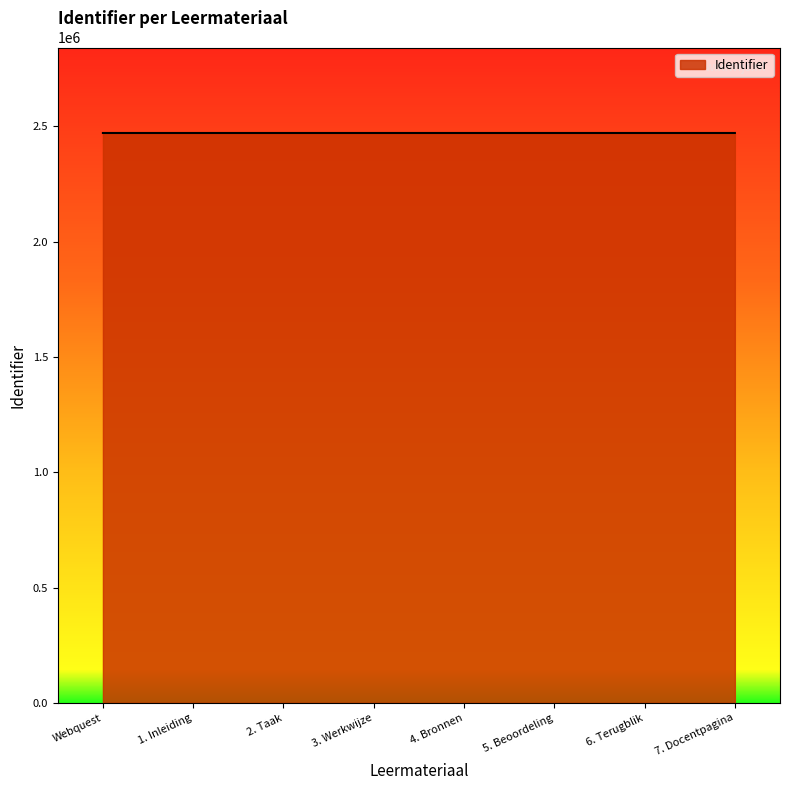

What is the maximum value shown in the chart?

2471328